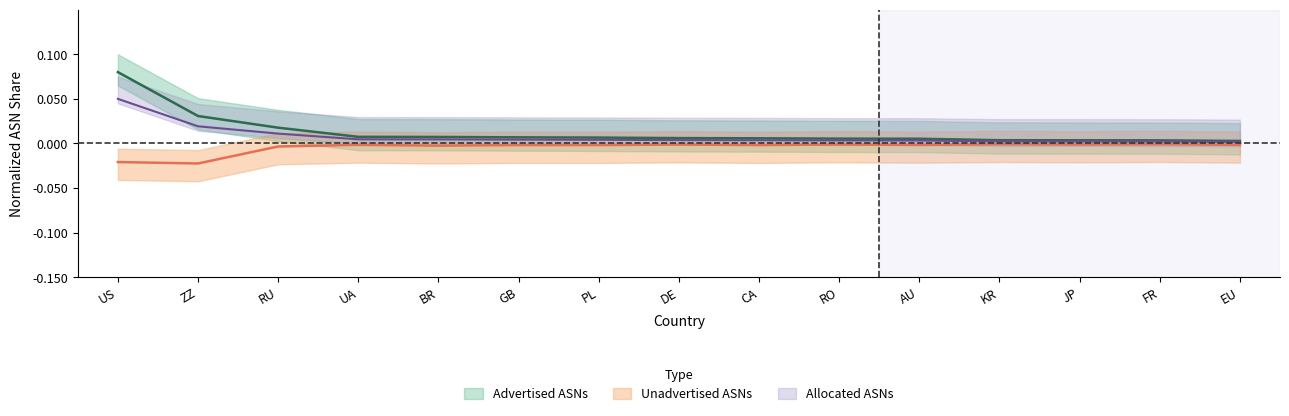

What is the label of the 10th point from the left?

RO